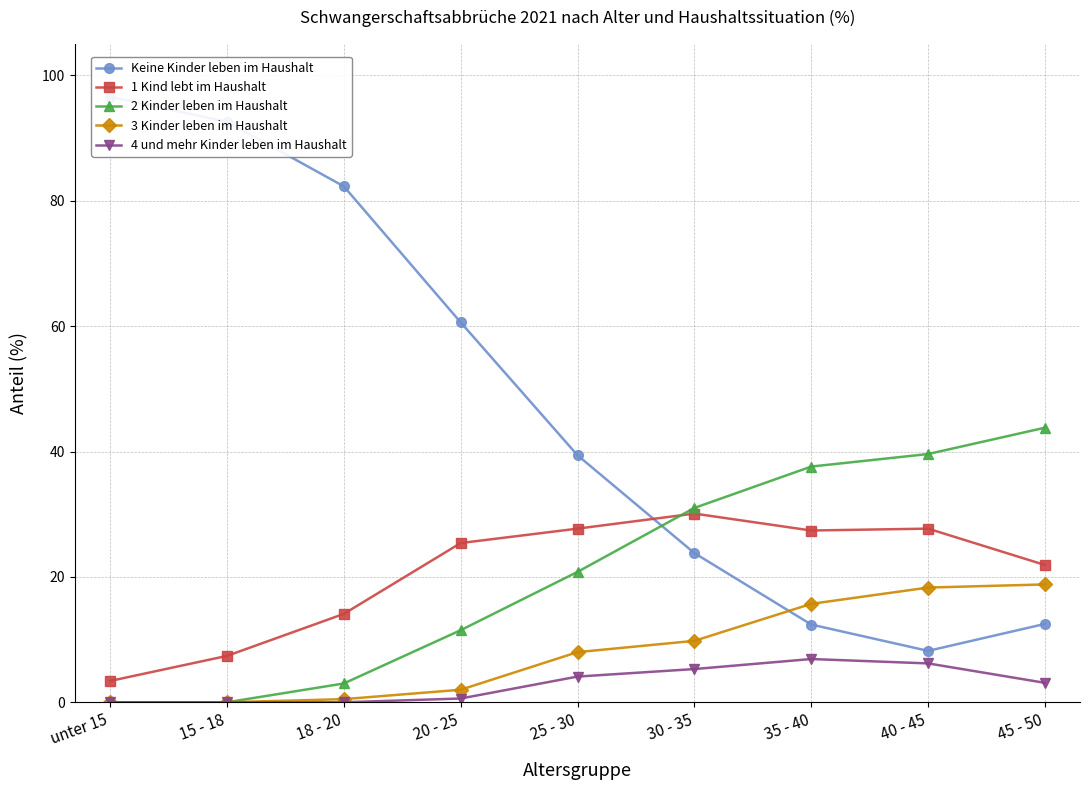

Reading right to left, extract all data points from this chart.

Keine Kinder leben im Haushalt: 45 - 50=12.5	40 - 45=8.2	35 - 40=12.4	30 - 35=23.8	25 - 30=39.4	20 - 25=60.6	18 - 20=82.3	15 - 18=92.6	unter 15=96.6
1 Kind lebt im Haushalt: 45 - 50=21.9	40 - 45=27.7	35 - 40=27.4	30 - 35=30.1	25 - 30=27.7	20 - 25=25.4	18 - 20=14.1	15 - 18=7.4	unter 15=3.4
2 Kinder leben im Haushalt: 45 - 50=43.8	40 - 45=39.6	35 - 40=37.6	30 - 35=31.0	25 - 30=20.8	20 - 25=11.5	18 - 20=3.0	15 - 18=0.0	unter 15=0.0
3 Kinder leben im Haushalt: 45 - 50=18.8	40 - 45=18.3	35 - 40=15.7	30 - 35=9.8	25 - 30=8.0	20 - 25=2.0	18 - 20=0.5	15 - 18=0.0	unter 15=0.0
4 und mehr Kinder leben im Haushalt: 45 - 50=3.1	40 - 45=6.2	35 - 40=6.9	30 - 35=5.3	25 - 30=4.1	20 - 25=0.6	18 - 20=0.0	15 - 18=0.0	unter 15=0.0